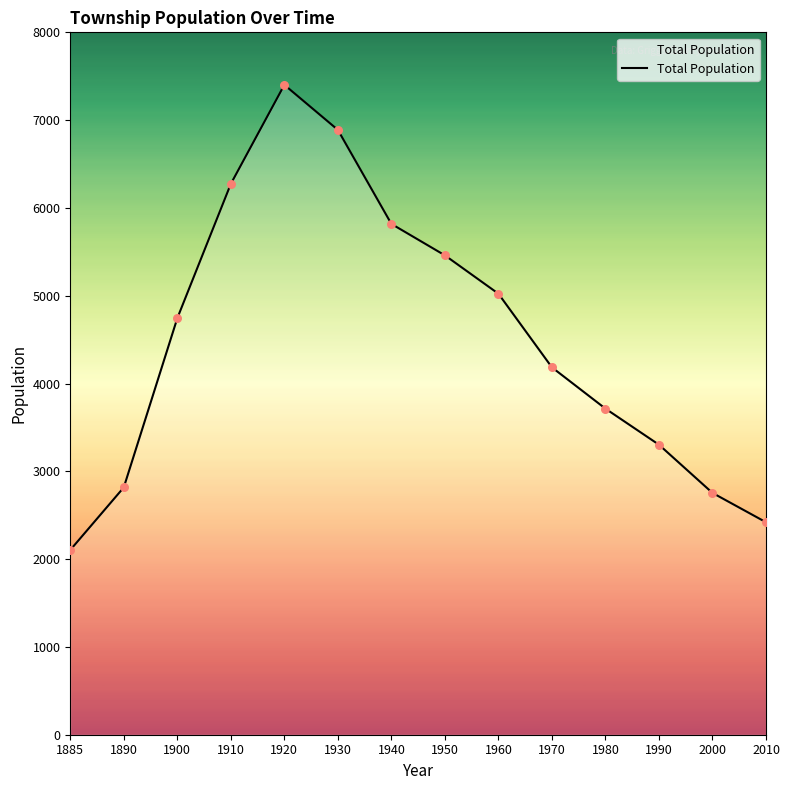

Approximately how many times larger is the value at 1990 compared to 1910?

0.5